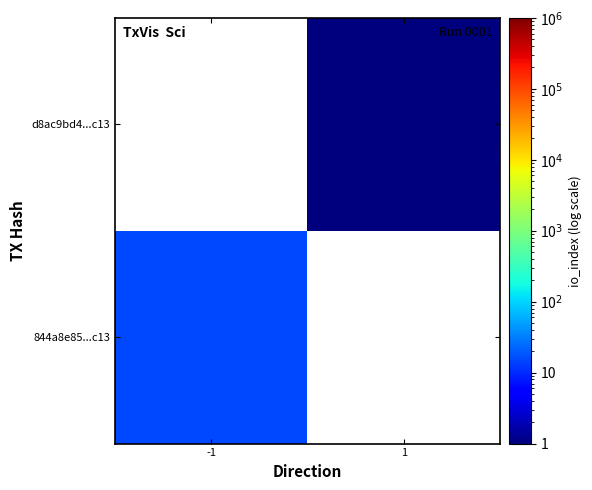

True or false: 844a8e85...c13 has a value of 15.0 at -1.

True